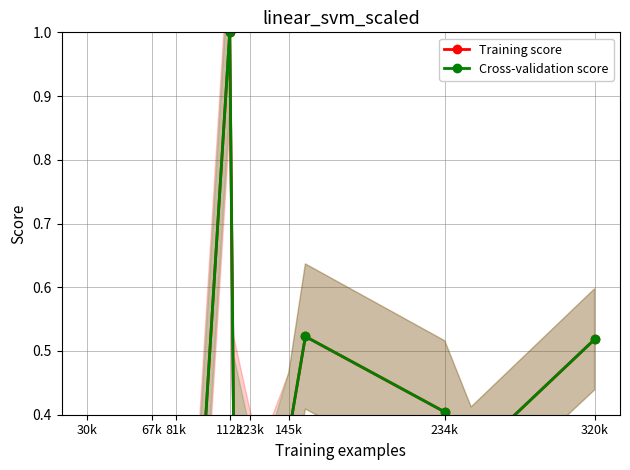

What is the value of the Training score point at the 1st from the left?

0.2